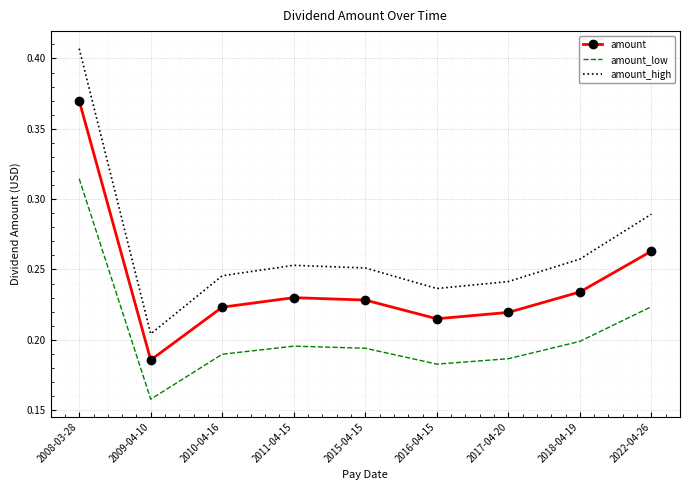

What position from the right is 2011-04-15?

6